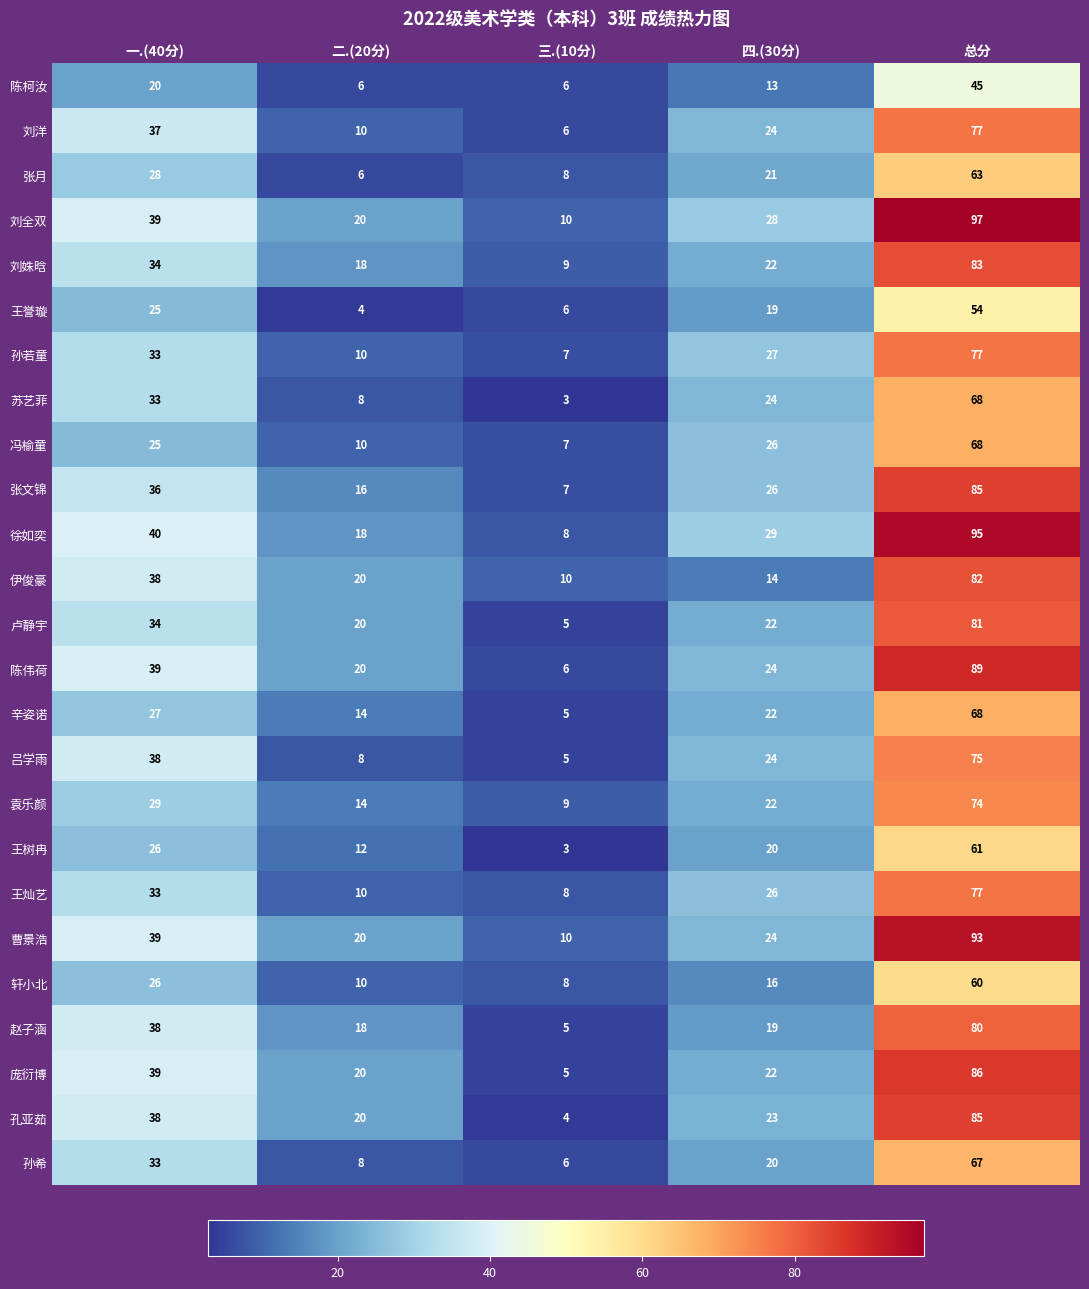

What is the average value of the 张文锦 series?

34